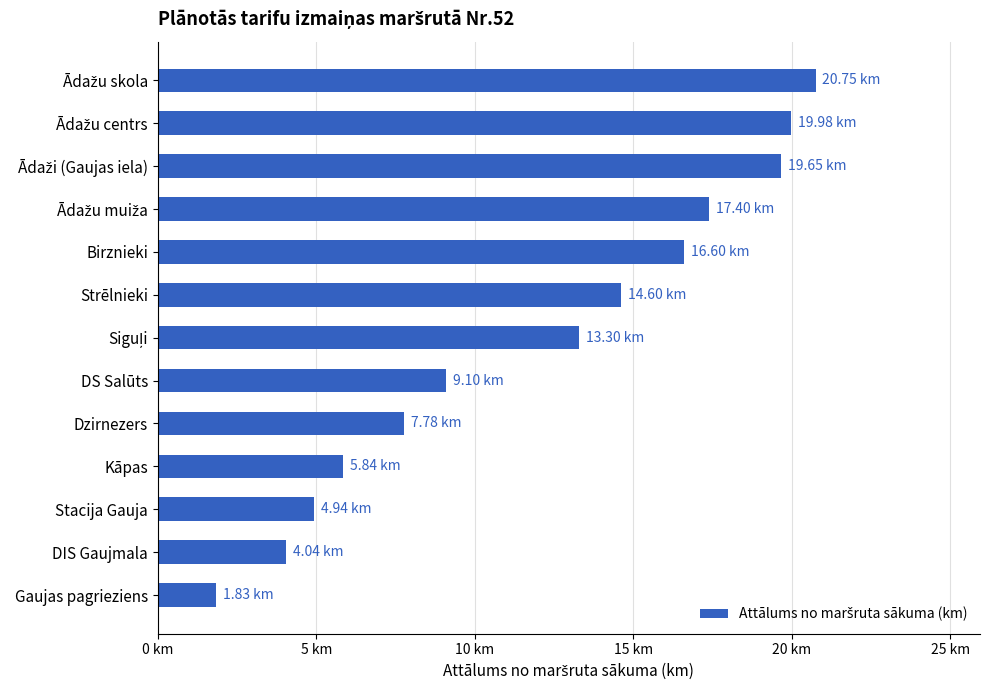

Does the chart contain any negative values?

No